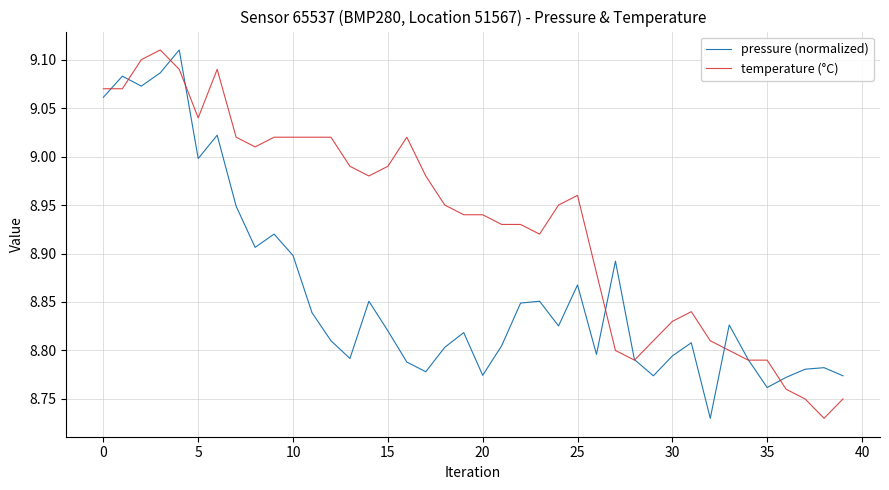

List the series in order of their overall mean, lowest first.

pressure (normalized), temperature (°C)